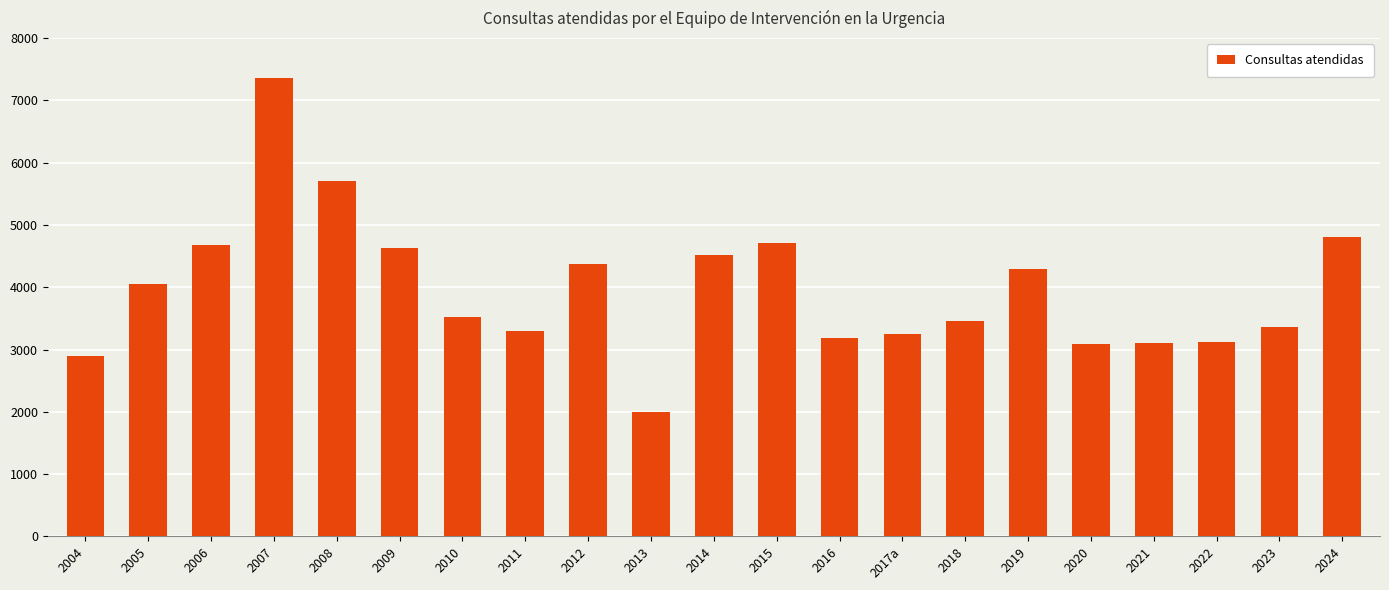

What is the minimum value shown in the chart?

2000